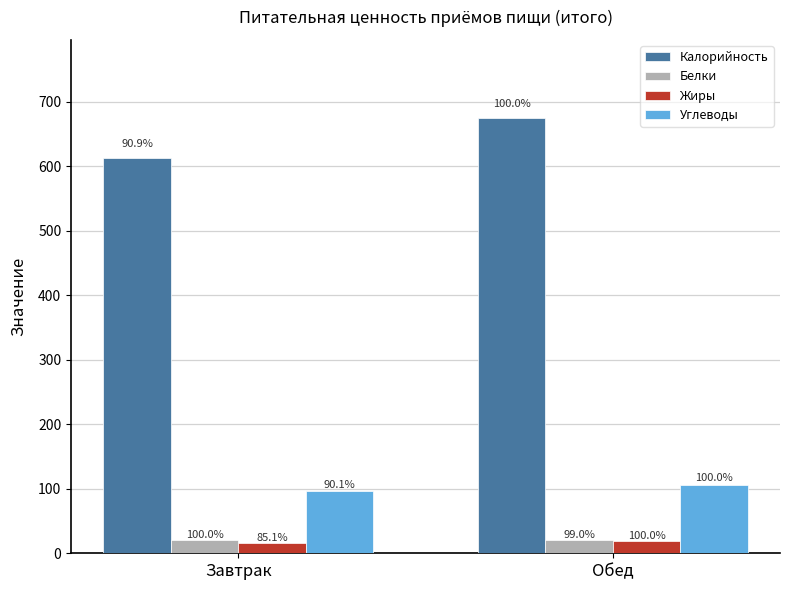

The value of Белки at Обед is 20.3. True or false?

True